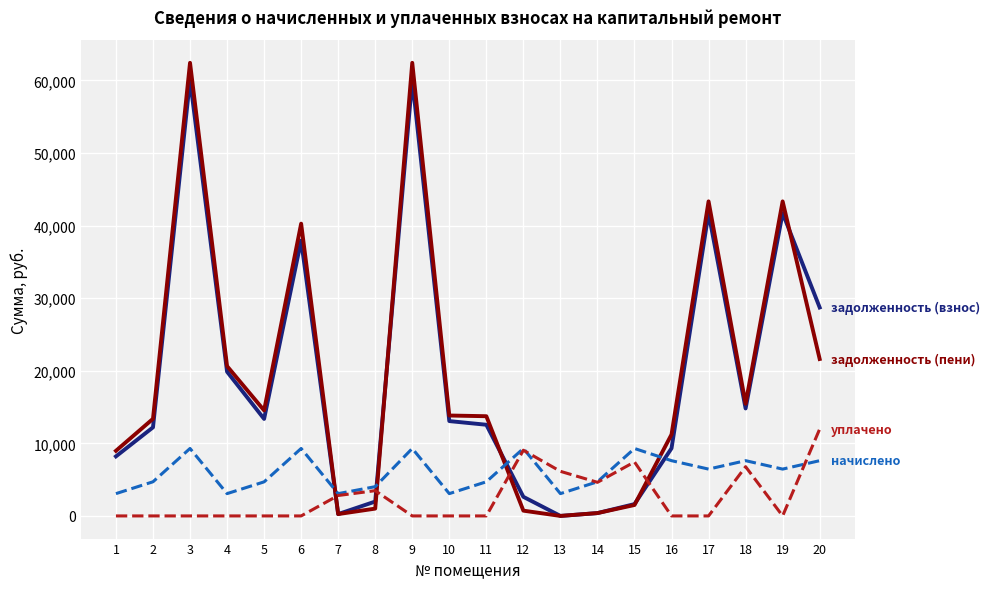

What is the total value across all series at 5?

32601.0